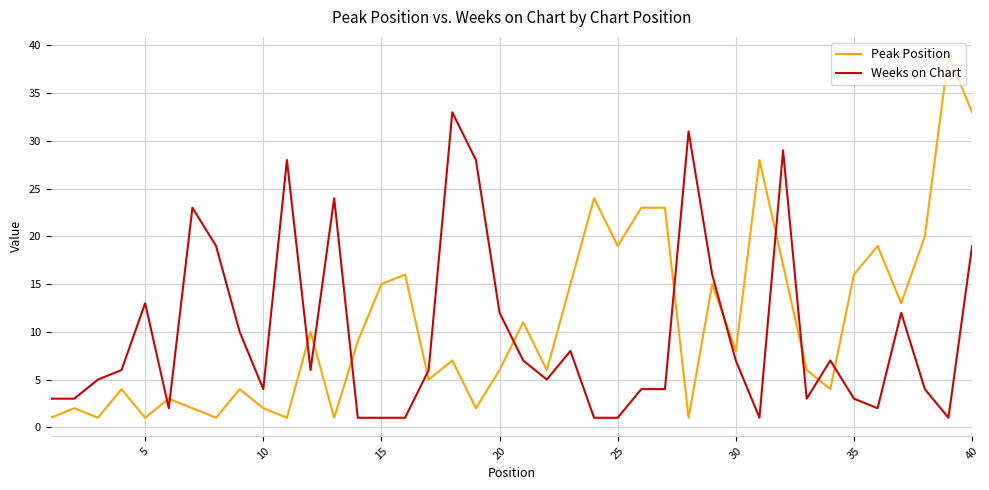

After their last crossing, which series has the higher values: Weeks on Chart or Peak Position?

Peak Position